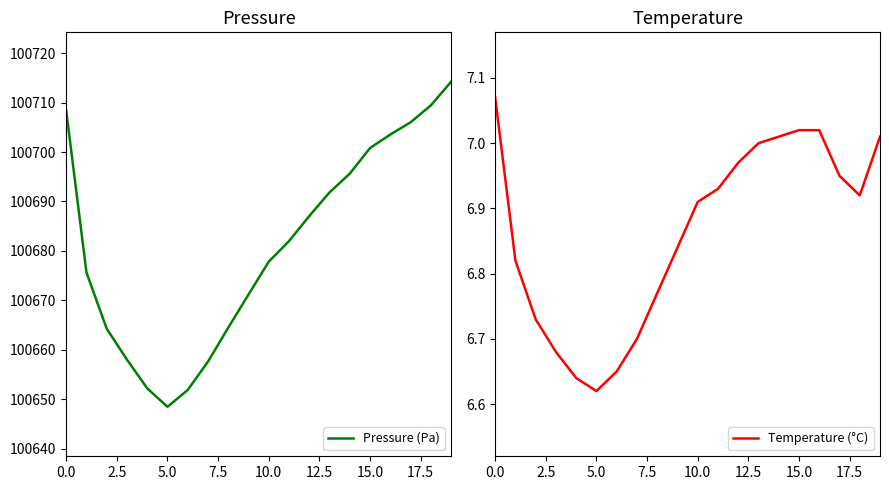

Which series has the widest spread of values?

Pressure (Pa)